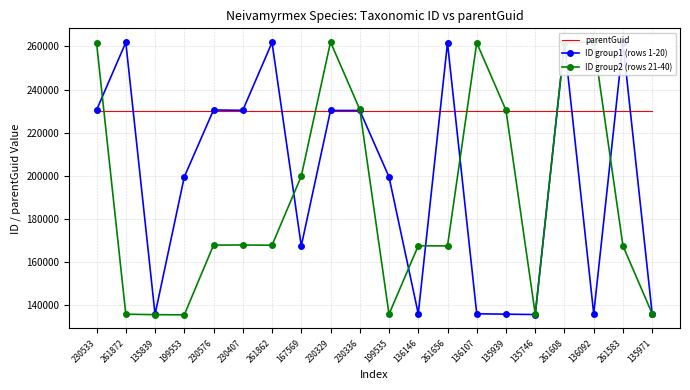

What is the minimum value shown in the chart?

135625